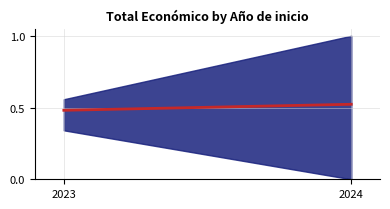

At which category does the chart reach its peak across all series?

2024